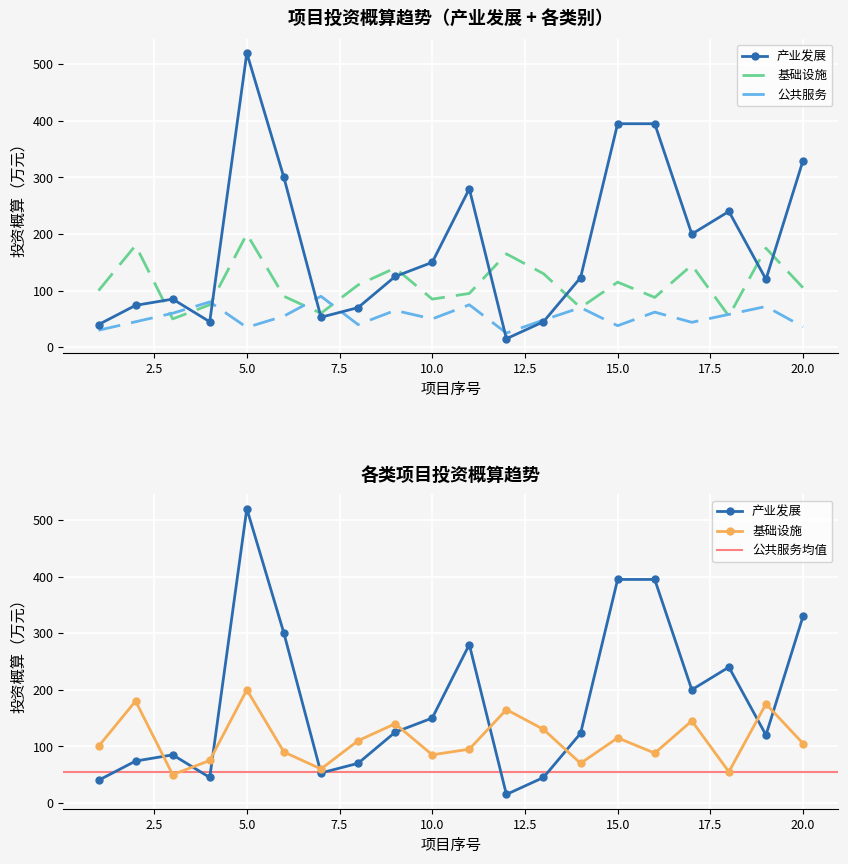

At which category does 产业发展 reach its first local peak?

3